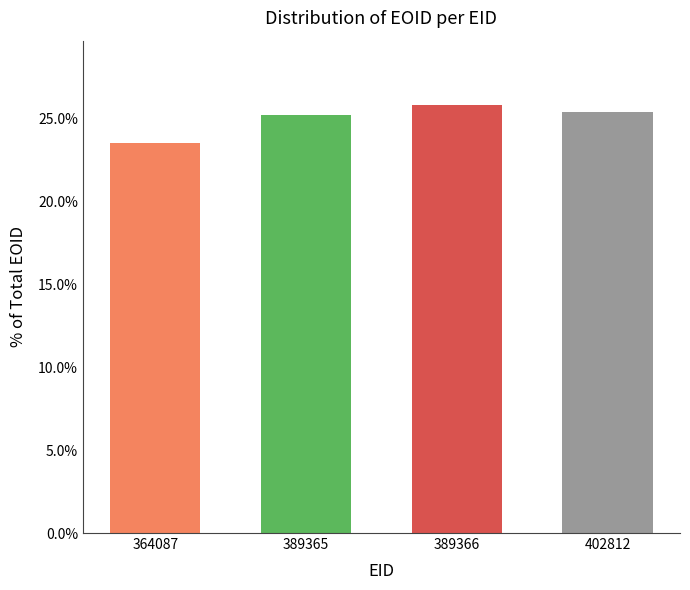

What is the maximum value shown in the chart?

25.8